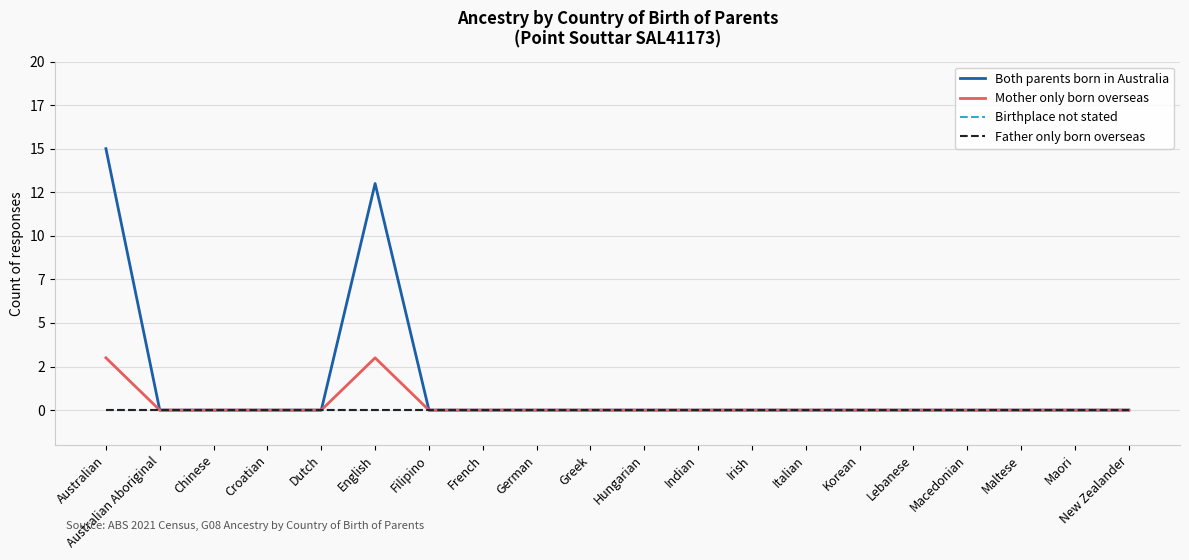

Reading left to right, list all the values displayed in this chart.

Both parents born in Australia: 15	0	0	0	0	13	0	0	0	0	0	0	0	0	0	0	0	0	0	0
Mother only born overseas: 3	0	0	0	0	3	0	0	0	0	0	0	0	0	0	0	0	0	0	0
Birthplace not stated: 0	0	0	0	0	0	0	0	0	0	0	0	0	0	0	0	0	0	0	0
Father only born overseas: 0	0	0	0	0	0	0	0	0	0	0	0	0	0	0	0	0	0	0	0